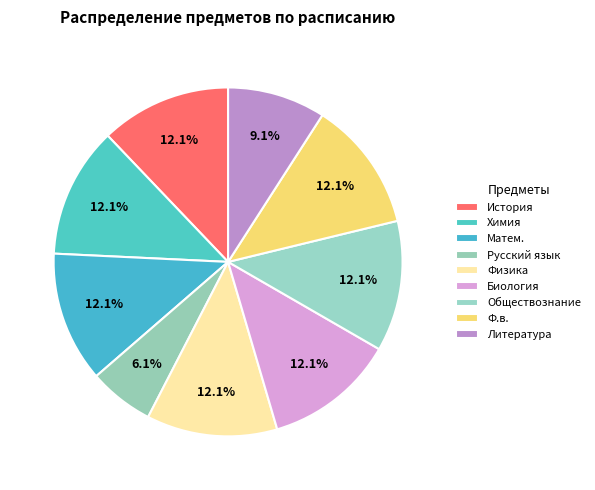

Count the number of slices in the pie.

9